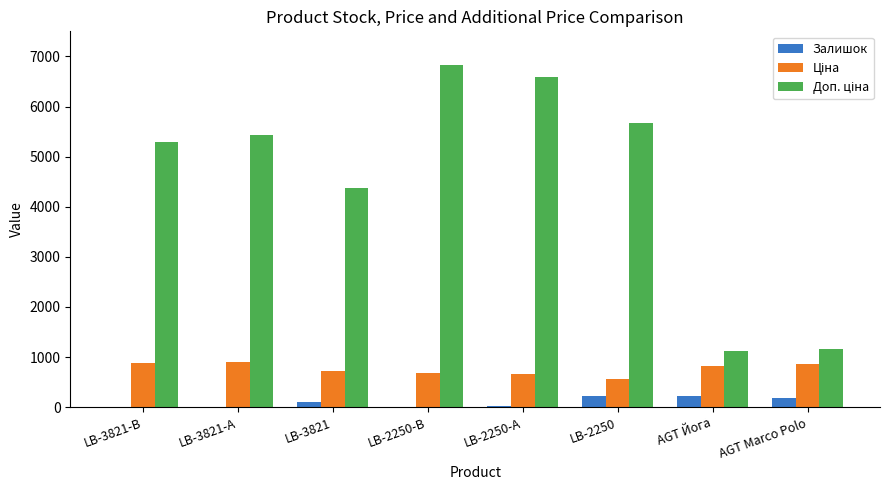

What is the sum of all Залишок values?

766.0